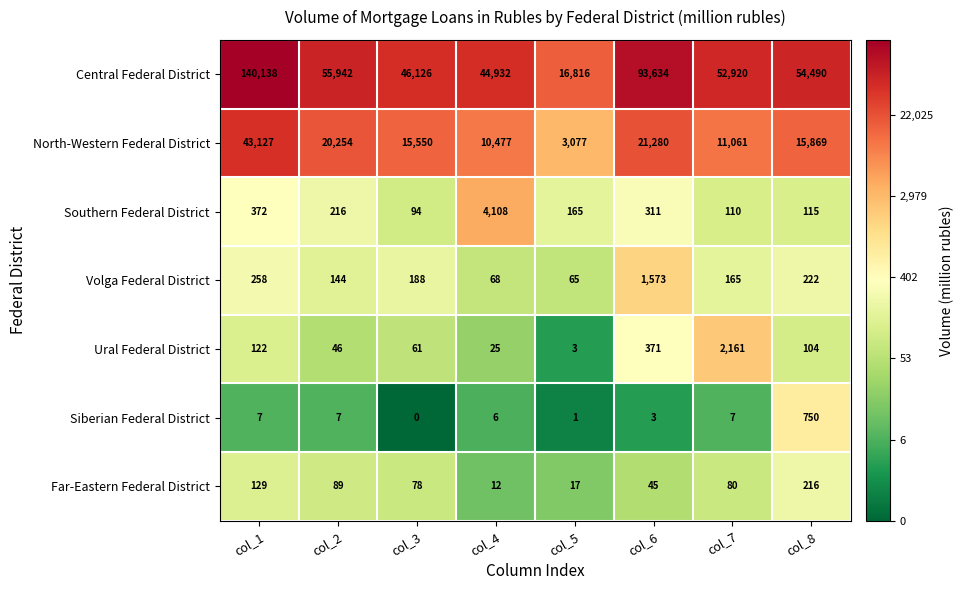

Where does the Ural Federal District series first go above 104?

col_1